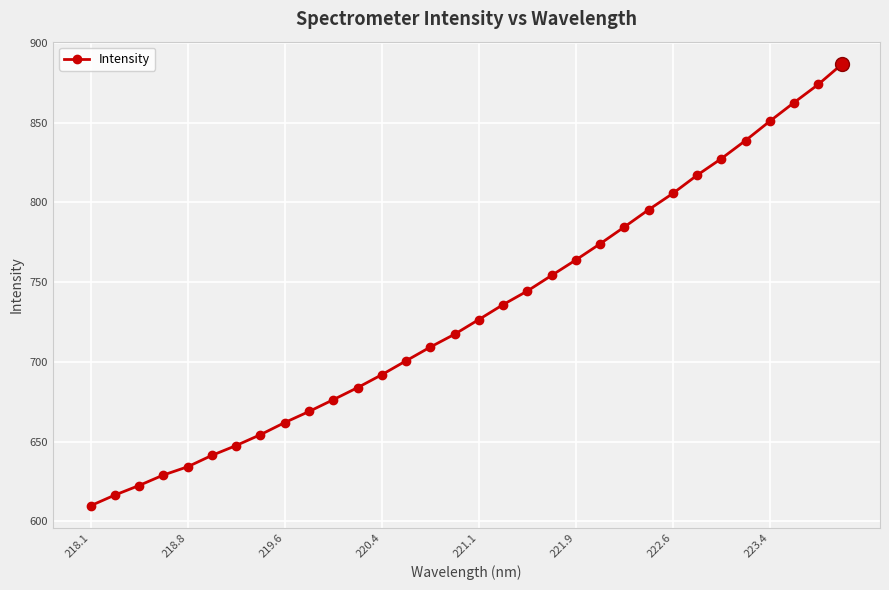

What is the average value?

731.5